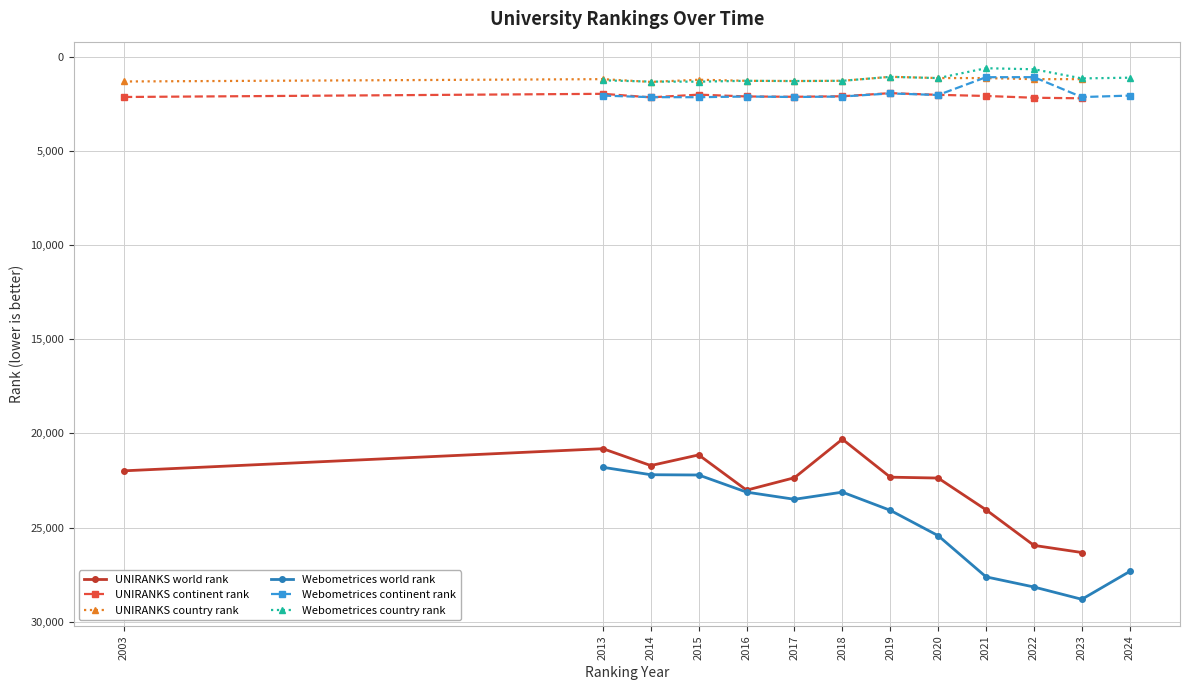

Is the value of Webometrices country rank at 2022 greater than the value of Webometrices world rank at 2013?

No